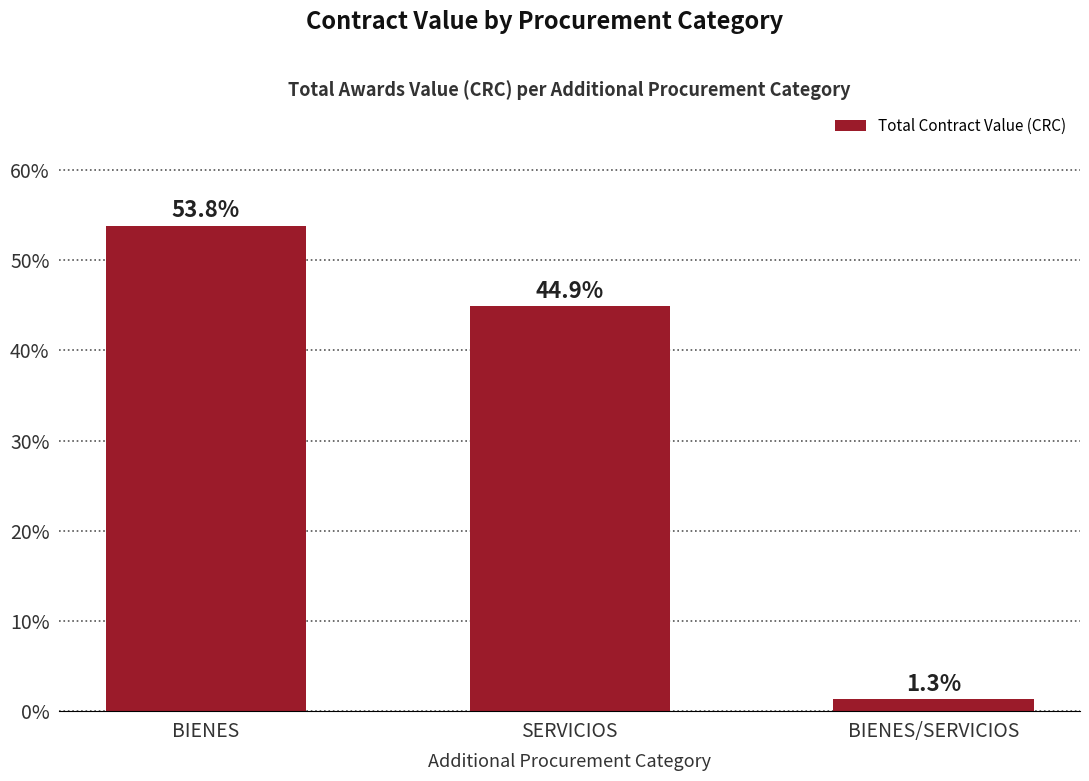

True or false: the data shows 23.2 at SERVICIOS.

False